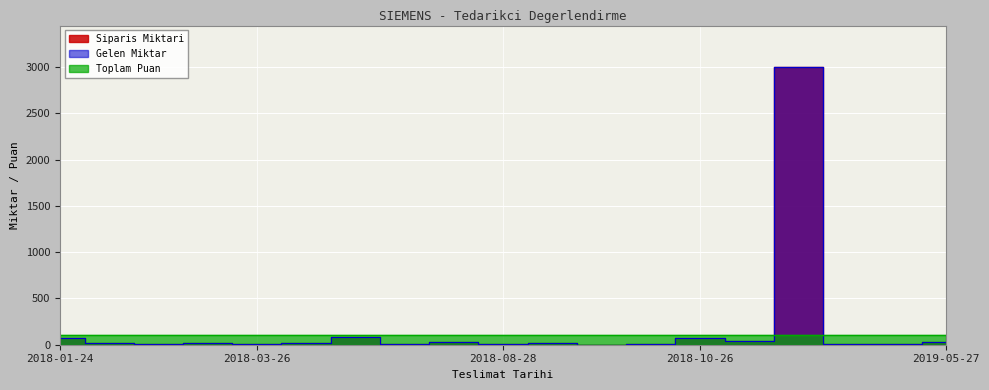

The value of Siparis Miktari at 2018-12-25 is 3000. True or false?

True